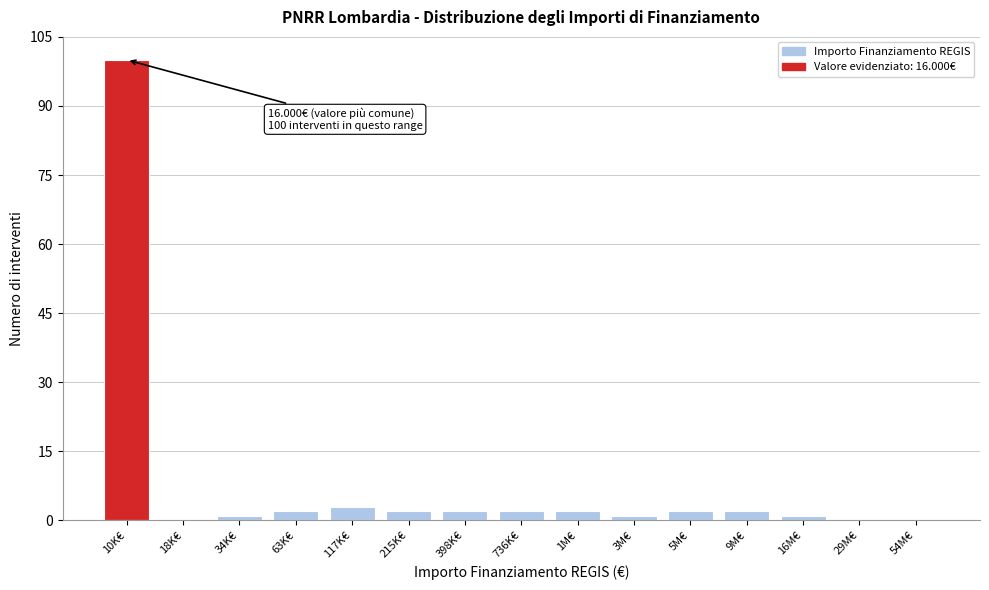

Reading left to right, transcribe all the data shown in this chart.

10K€=100	18K€=0	34K€=1	63K€=2	117K€=3	215K€=2	398K€=2	736K€=2	1M€=2	3M€=1	5M€=2	9M€=2	16M€=1	29M€=0	54M€=0